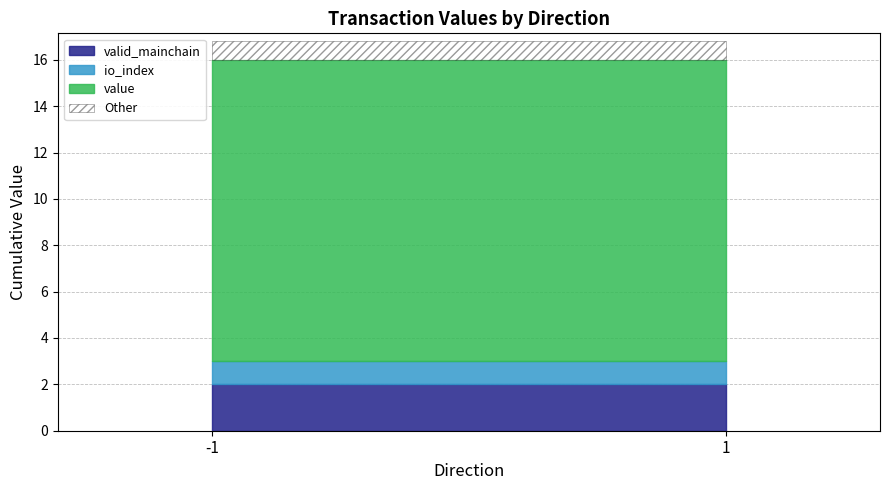

Which category has the highest value across all series?

-1